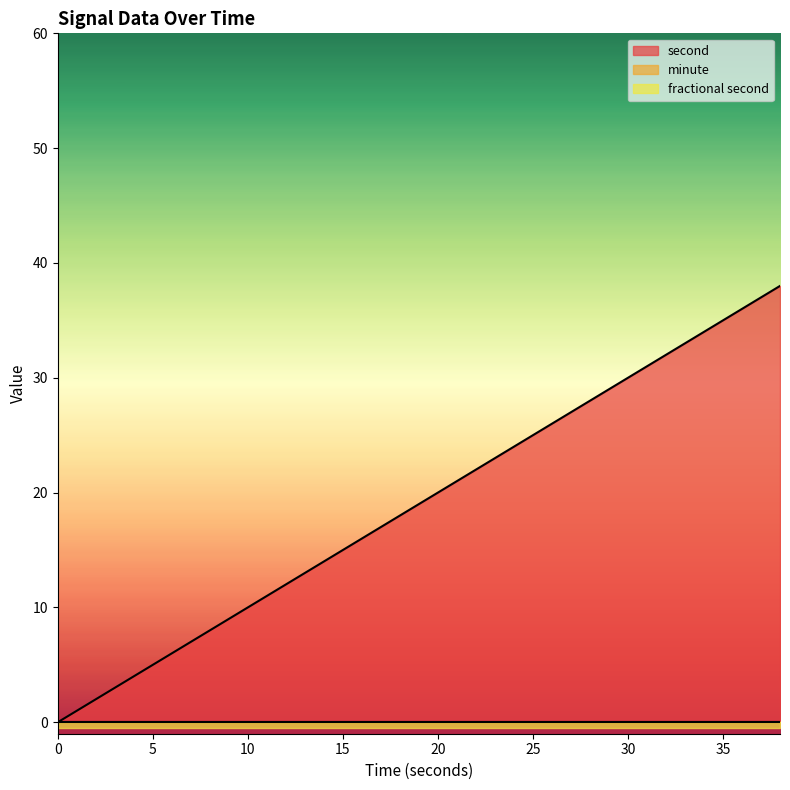

Does the chart display data point markers on the line(s)?

No